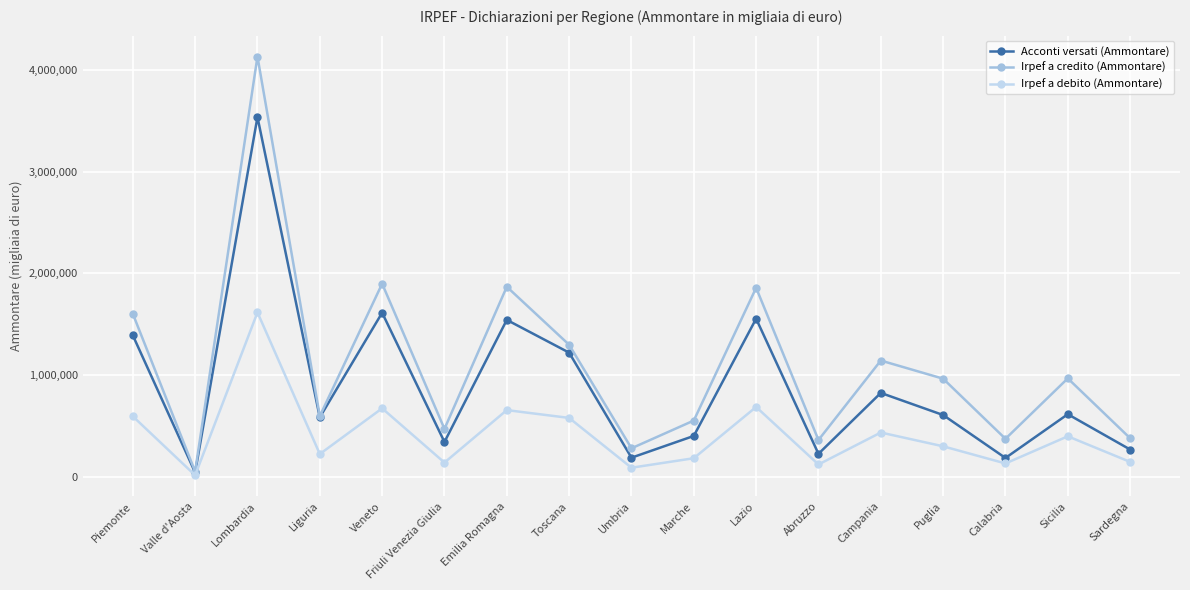

What is the difference between the maximum and minimum values in the Acconti versati (Ammontare) series?

3486665